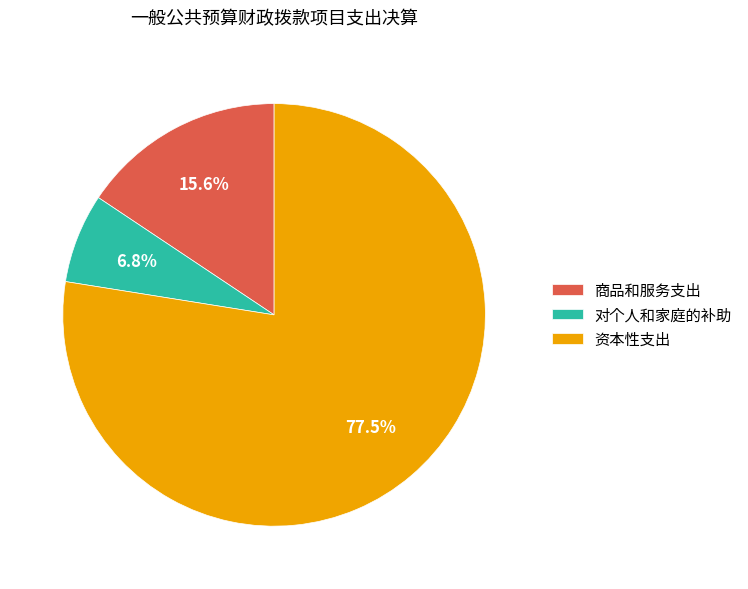

To the nearest percent, what is the difference between the largest and smallest slice percentages?

71%